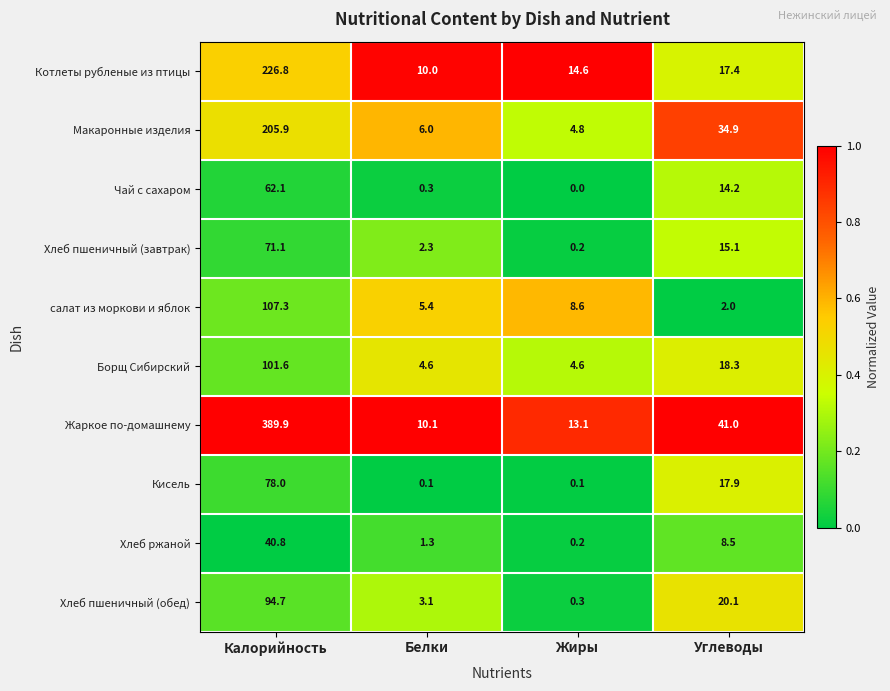

Rank the series by their maximum value, from lowest to highest.

Хлеб ржаной, Чай с сахаром, Хлеб пшеничный (завтрак), Кисель, Хлеб пшеничный (обед), Борщ Сибирский, салат из моркови и яблок, Макаронные изделия, Котлеты рубленые из птицы, Жаркое по-домашнему